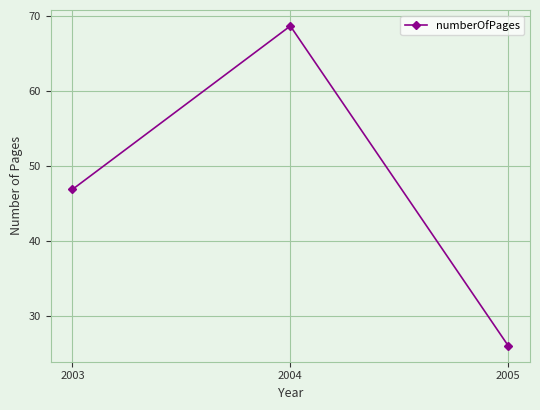

What is the difference between the maximum and minimum values?

42.5